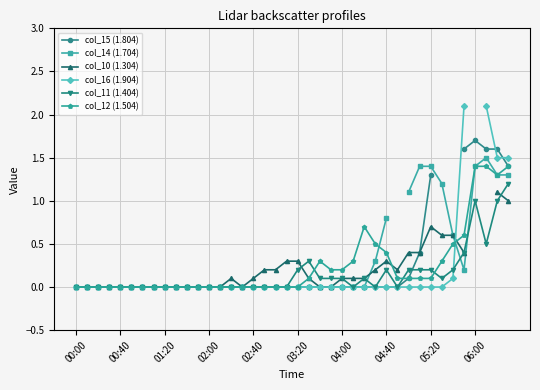

True or false: col_11 (1.404) has more than 0 interior local peaks.

True